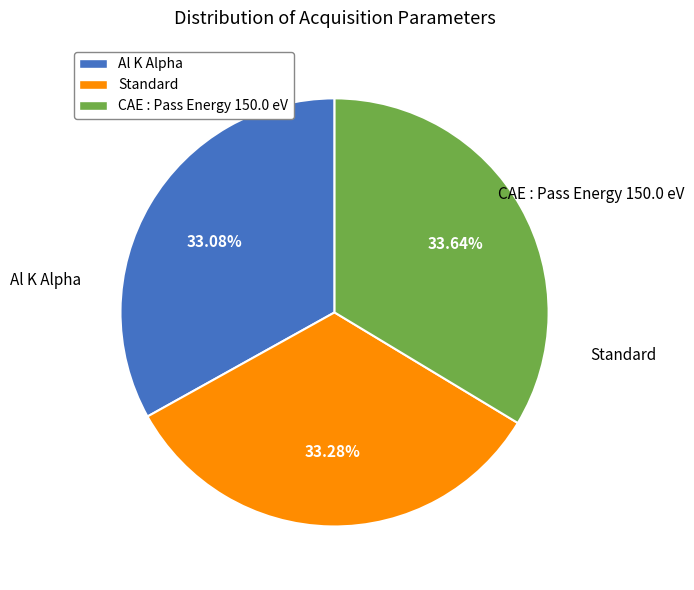

Approximately how many times larger is the value at CAE : Pass Energy 150.0 eV compared to Standard?

1.0